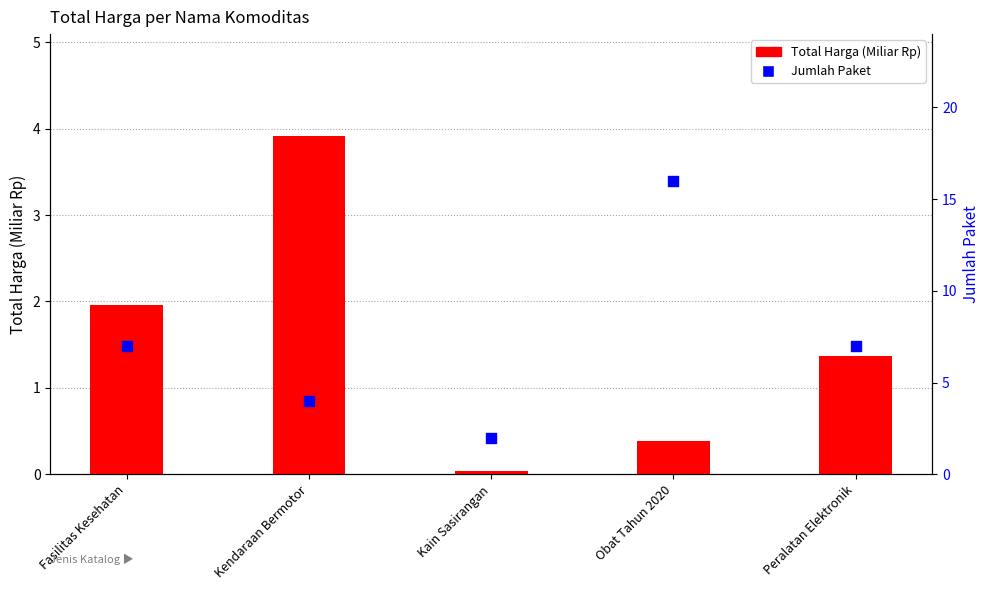

Which series reaches the maximum Y coordinate?

Jumlah Paket